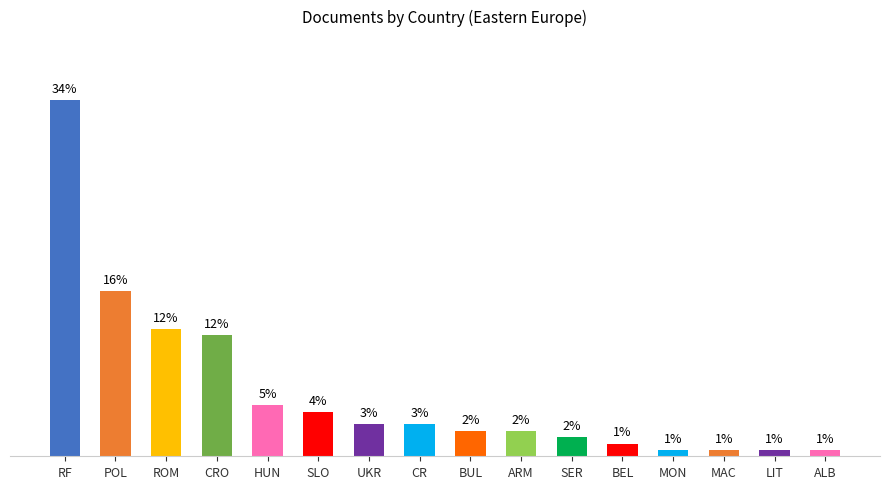

Are the bars horizontal?

No